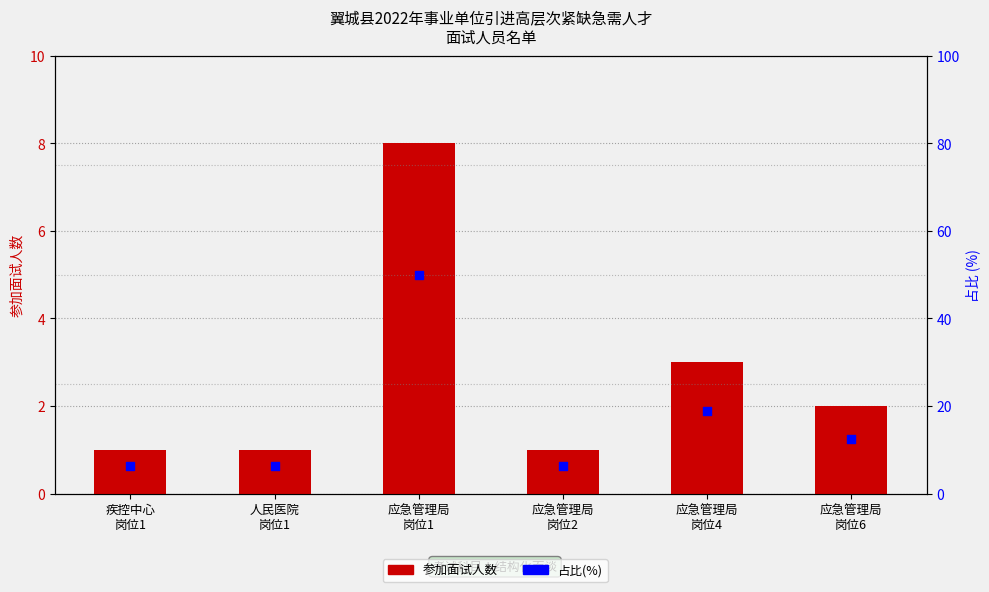

At which category is the sum across all series the highest?

应急管理局
岗位1